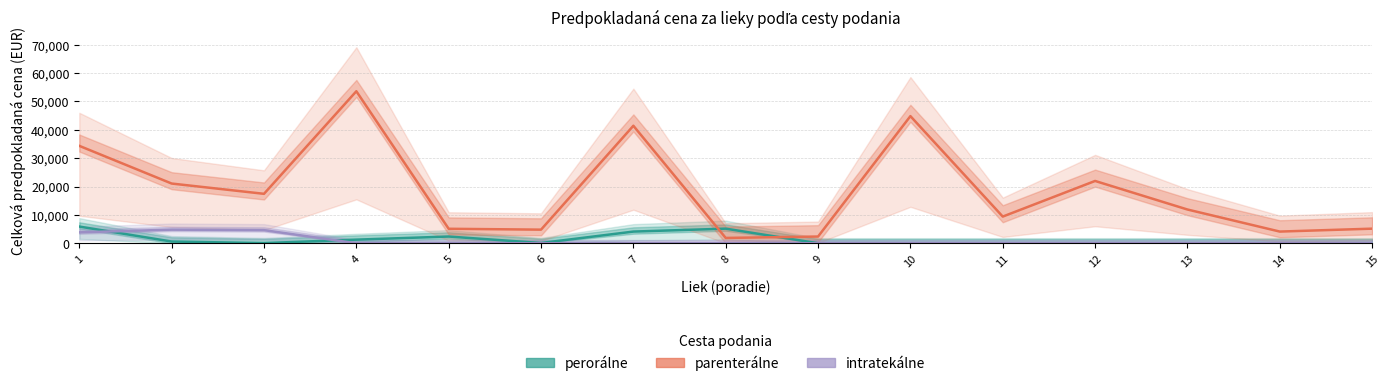

What are all the series names shown in the legend?

perorálne, parenterálne, intratekálne